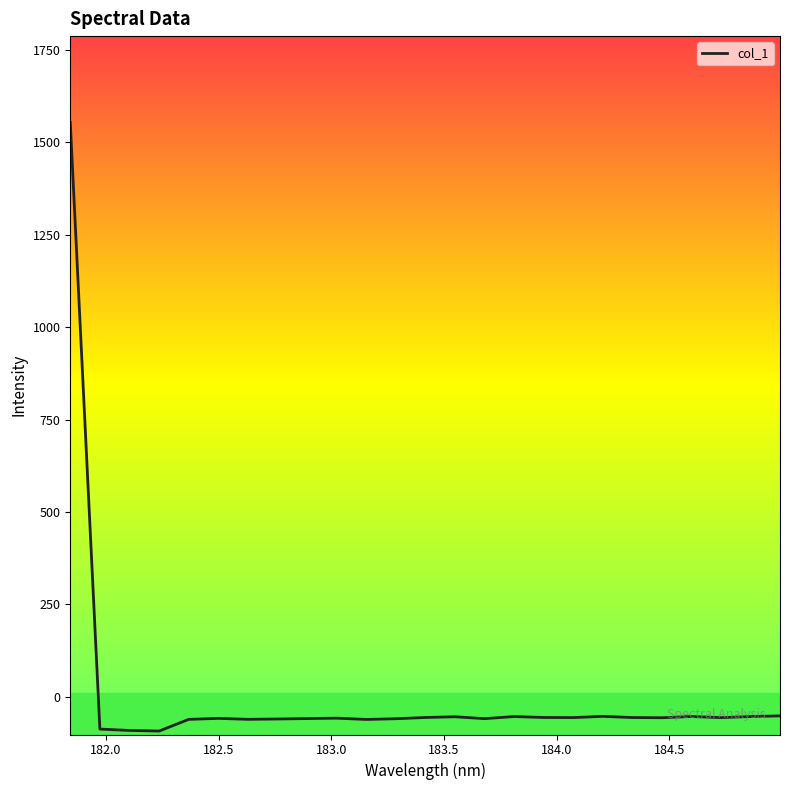

What is the sum of all values?

88.9